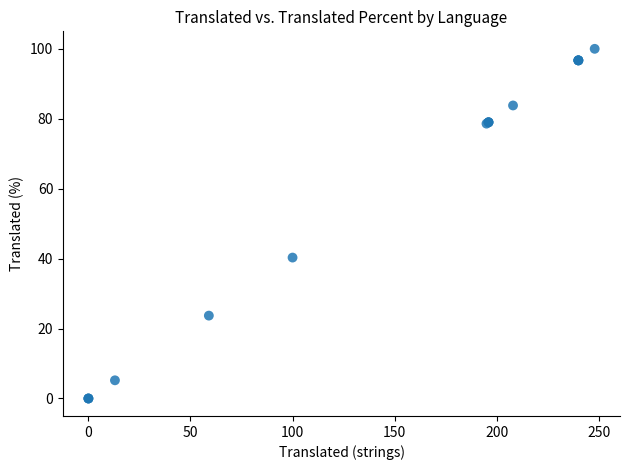

What Y value in the scatter plot is closest to 50?

40.3